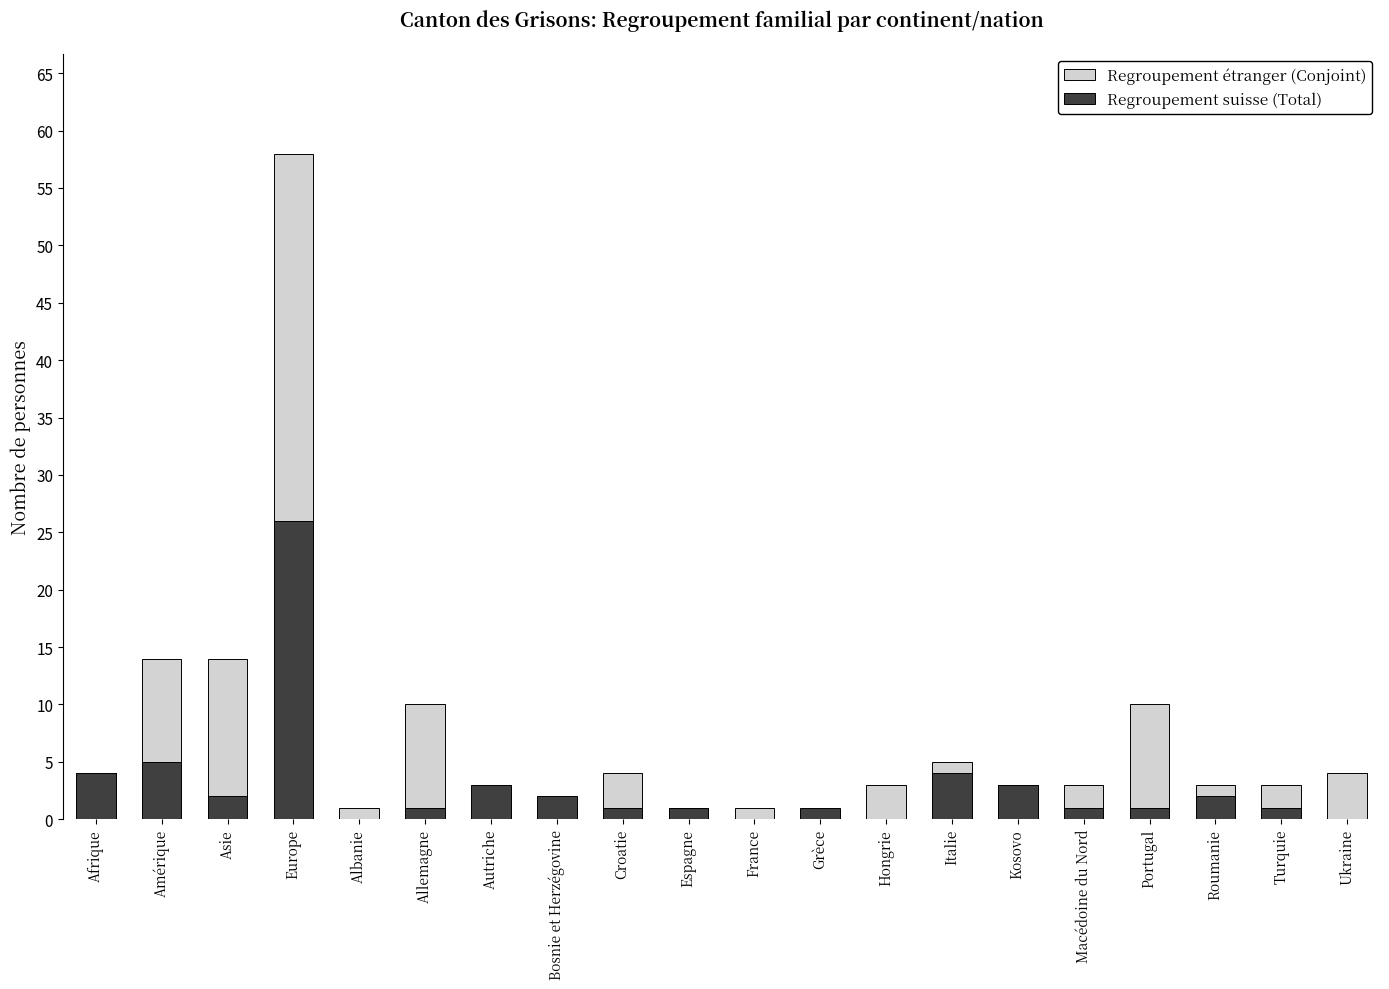

Reading right to left, what are all the values shown in this chart?

Regroupement étranger (Conjoint): Ukraine=4	Turquie=3	Roumanie=3	Portugal=10	Macédoine du Nord=3	Kosovo=3	Italie=5	Hongrie=3	Grèce=0	France=1	Espagne=1	Croatie=4	Bosnie et Herzégovine=1	Autriche=0	Allemagne=10	Albanie=1	Europe=58	Asie=14	Amérique=14	Afrique=4
Regroupement suisse (Total): Ukraine=0	Turquie=1	Roumanie=2	Portugal=1	Macédoine du Nord=1	Kosovo=3	Italie=4	Hongrie=0	Grèce=1	France=0	Espagne=1	Croatie=1	Bosnie et Herzégovine=2	Autriche=3	Allemagne=1	Albanie=0	Europe=26	Asie=2	Amérique=5	Afrique=4